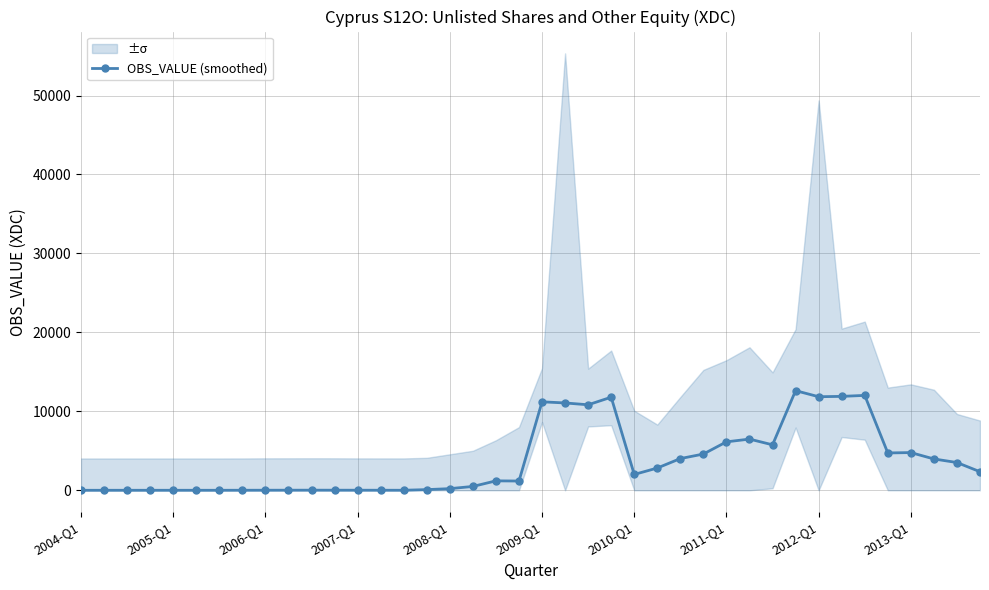

Does the chart display data point markers on the line(s)?

Yes